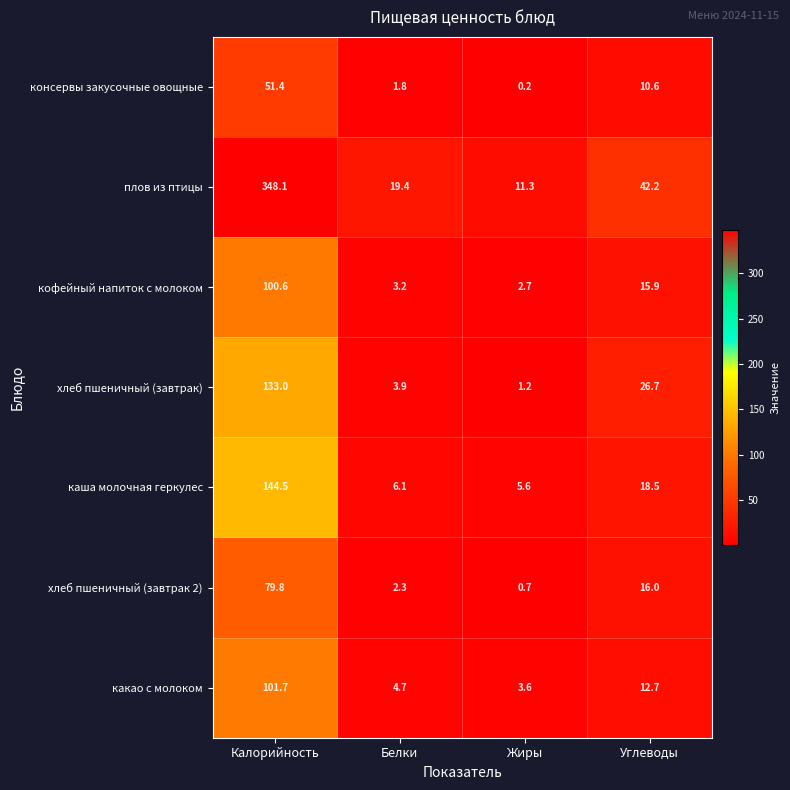

Count the number of data series in this chart.

7